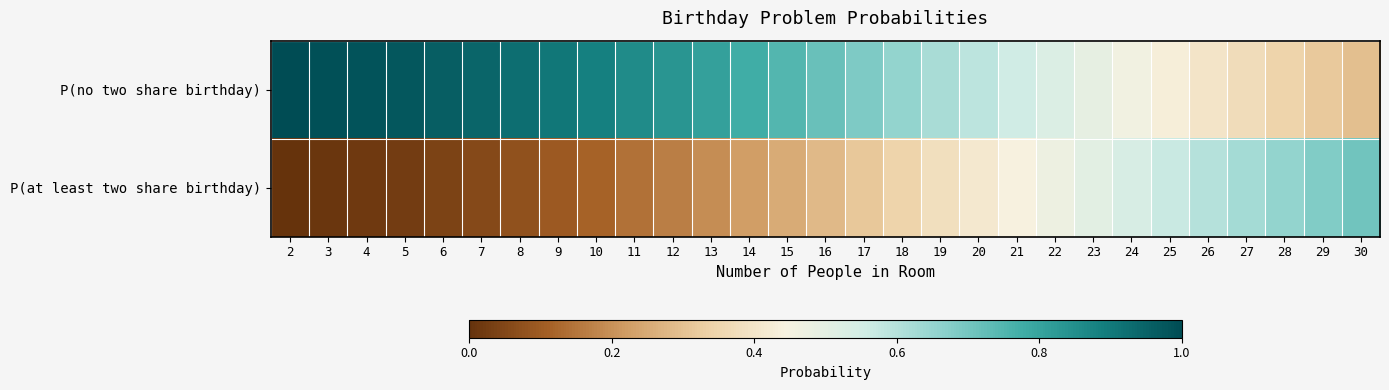

List the series in order of their overall mean, highest first.

P(no two share birthday), P(at least two share birthday)